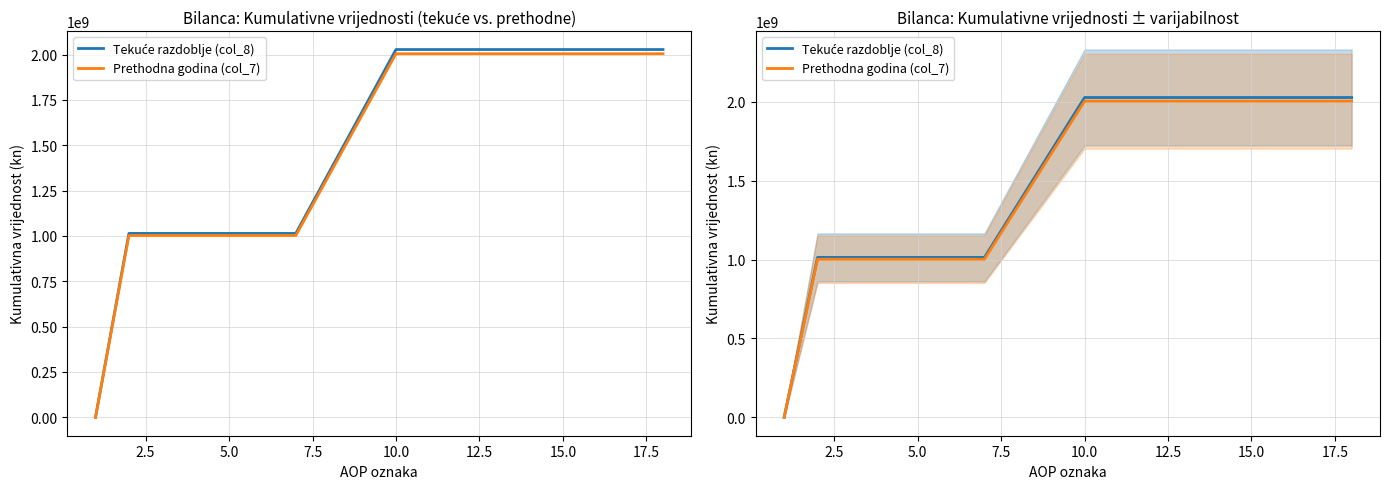

Is the value of Prethodna godina (col_7) at 12 greater than the value of Tekuće razdoblje (col_8) at 13?

No